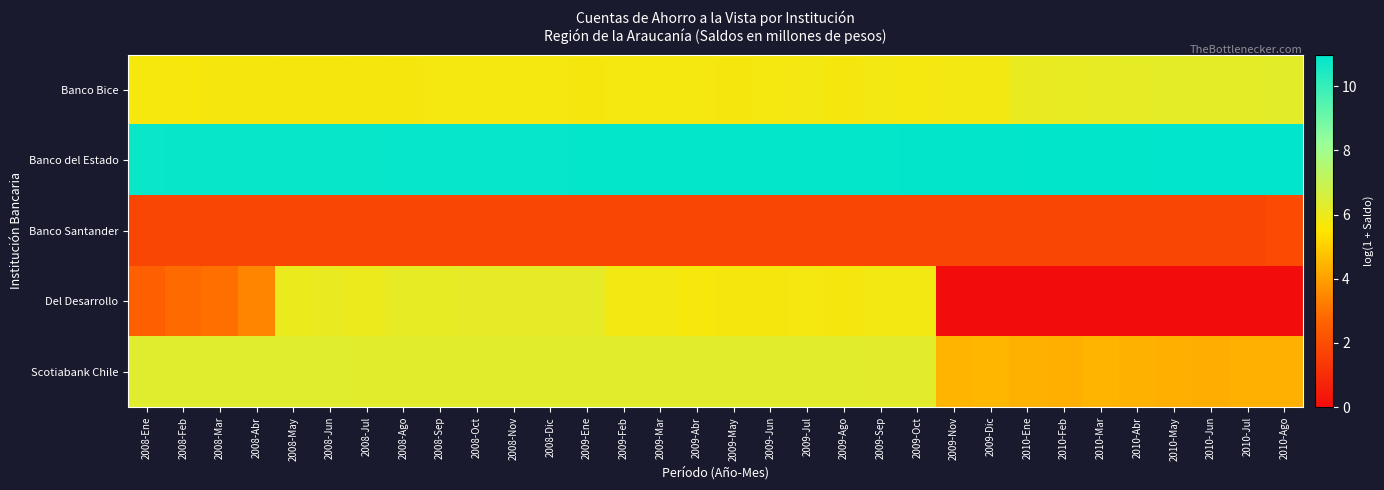

List the series in order of their peak value, highest first.

Banco del Estado, Scotiabank Chile, Banco Bice, Del Desarrollo, Banco Santander